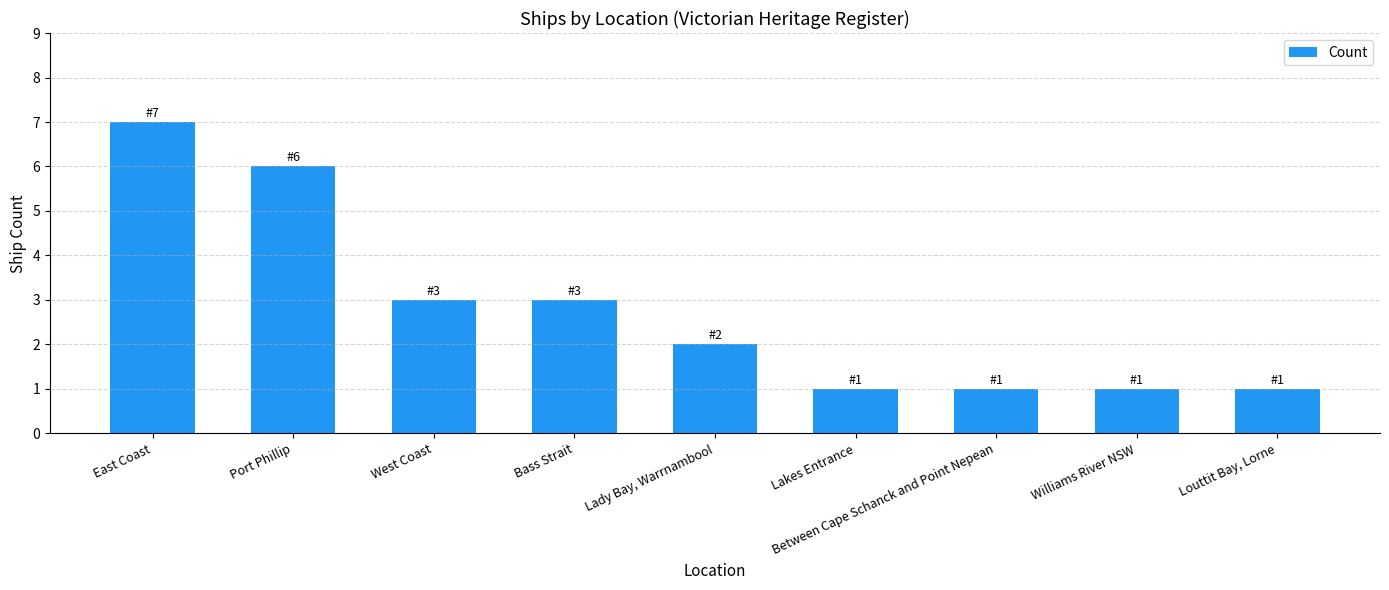

What is the maximum value shown in the chart?

7